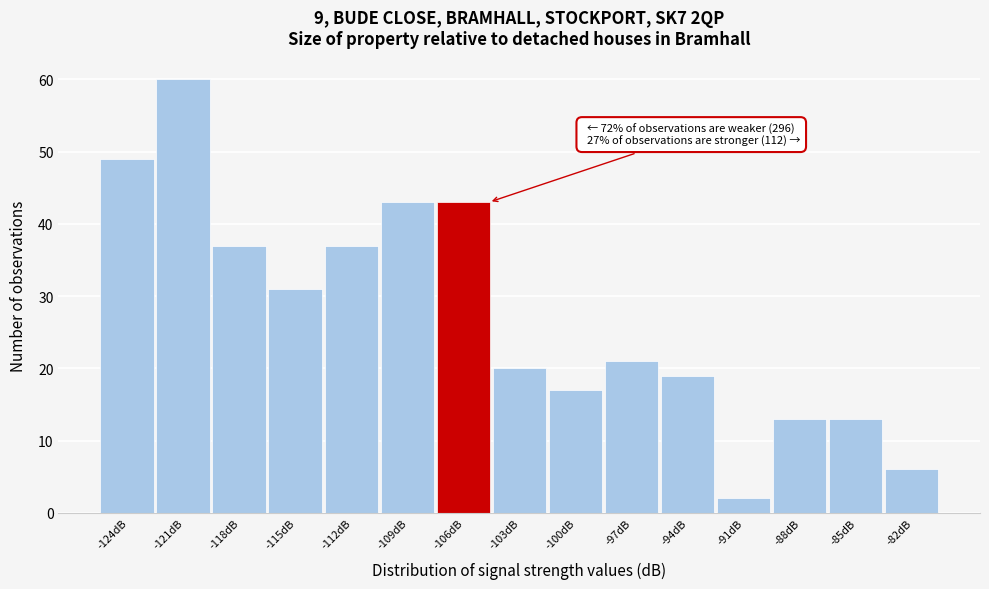

Reading right to left, transcribe all the data shown in this chart.

6	13	13	2	19	21	17	20	43	43	37	31	37	60	49